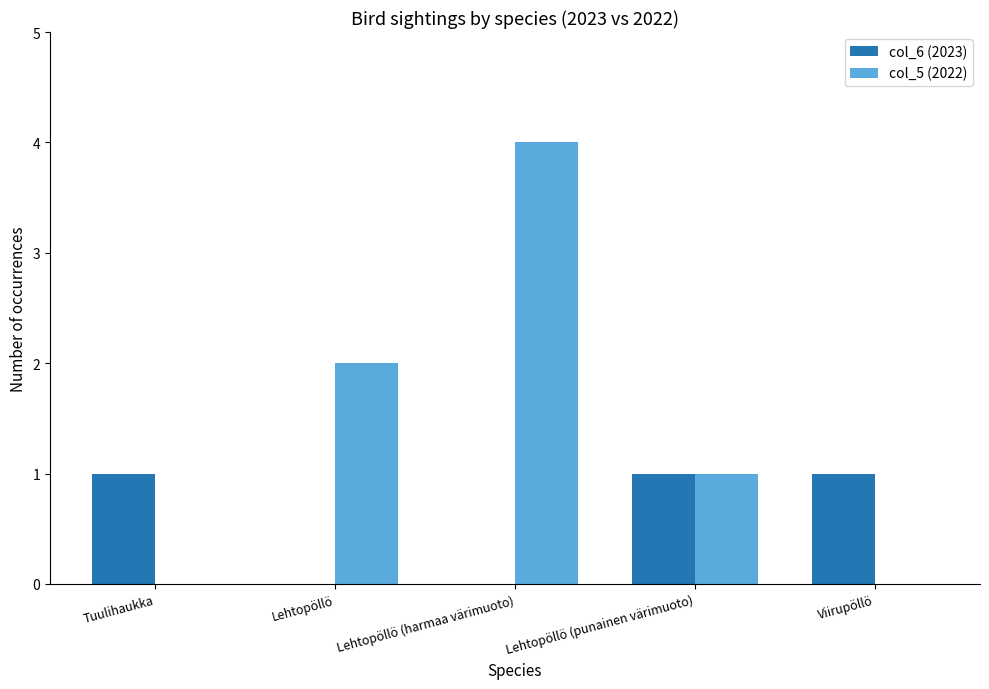

How many data points does each series have?

5